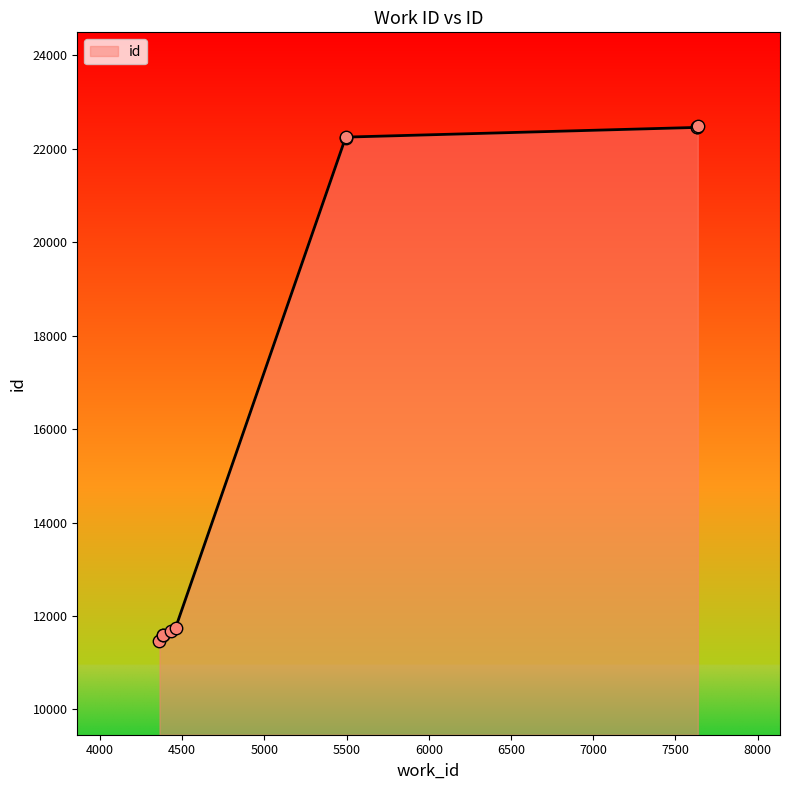

Which has a higher value, 7633 or 5494?

7633